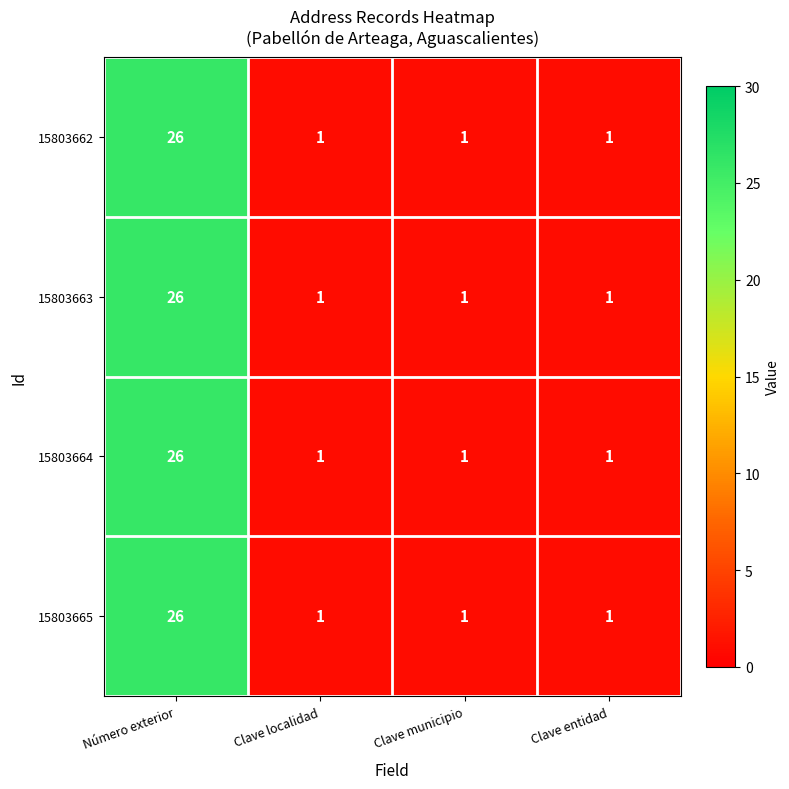

At which category is the sum across all series the highest?

Número exterior